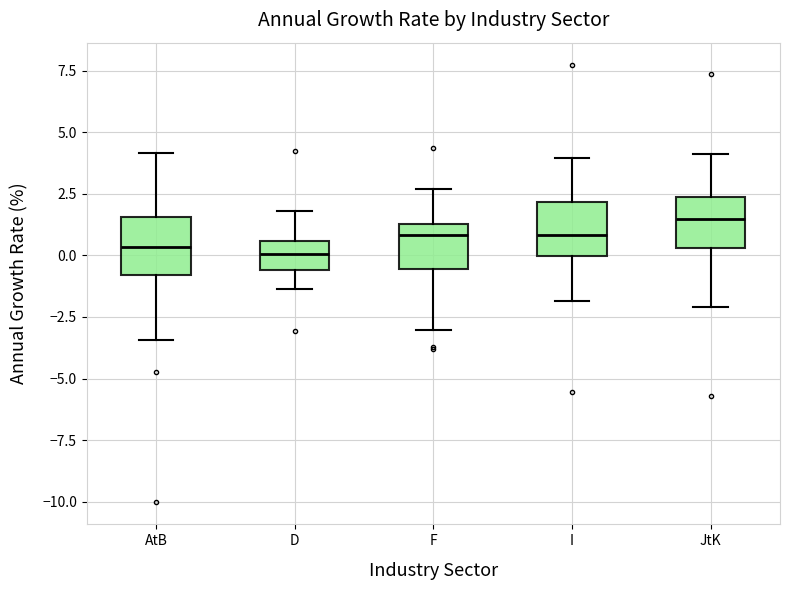

Which box has the highest median line?

JtK